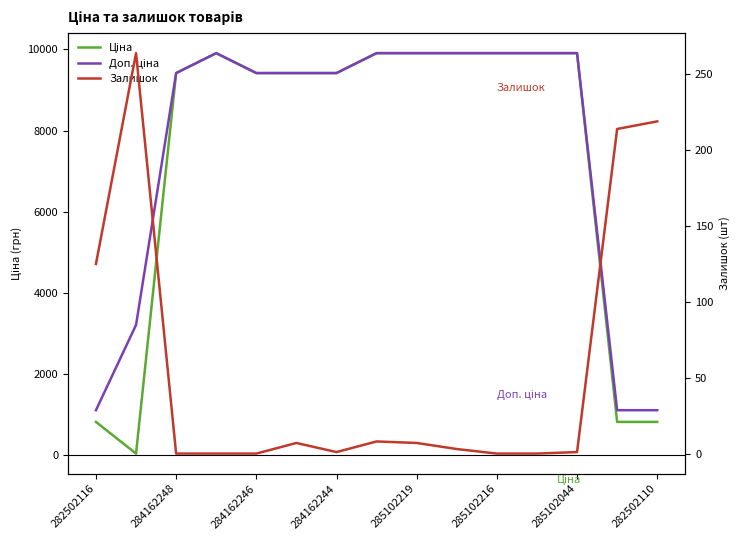

What is the label of the 14th point from the right?

284162248